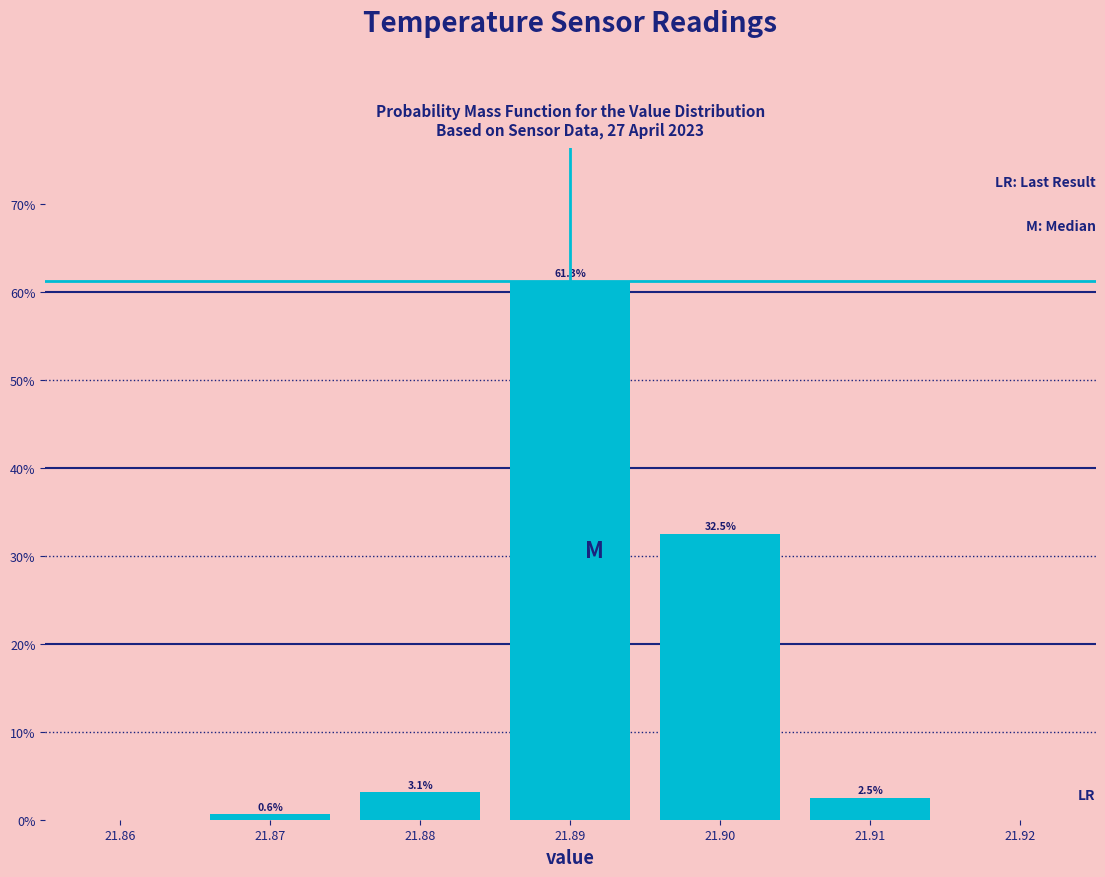

Reading left to right, extract all data points from this chart.

21.87=0.6	21.88=3.1	21.89=61.3	21.90=32.5	21.91=2.5